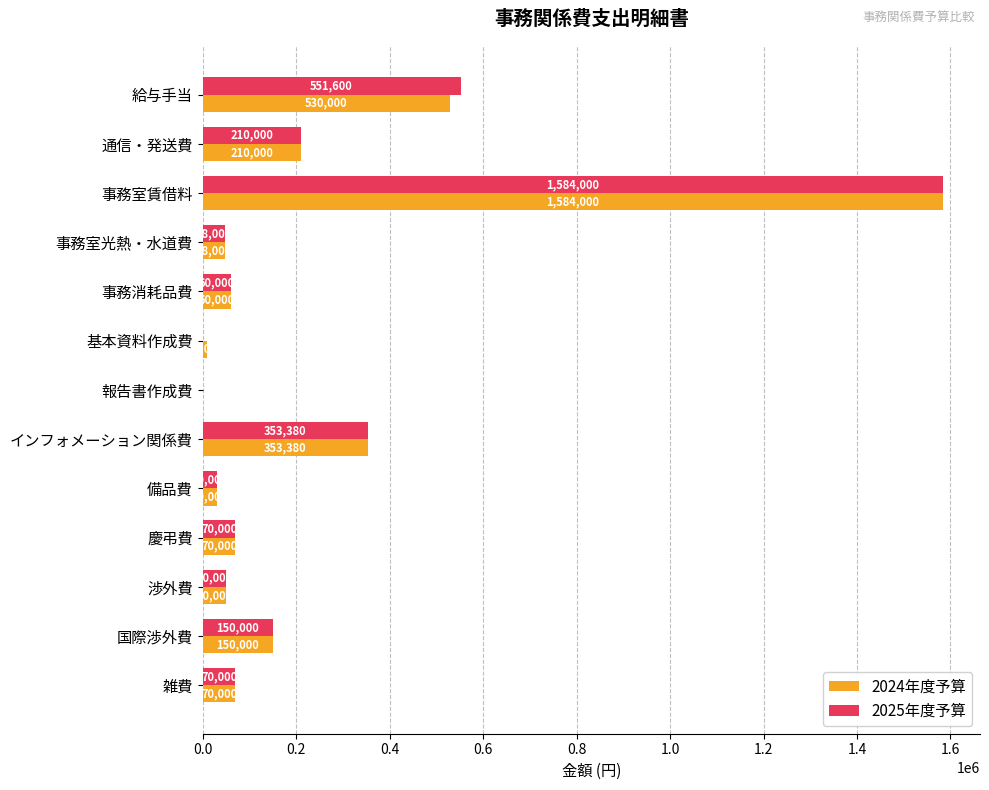

What is the sum of all 2024年度予算 values?

3165380